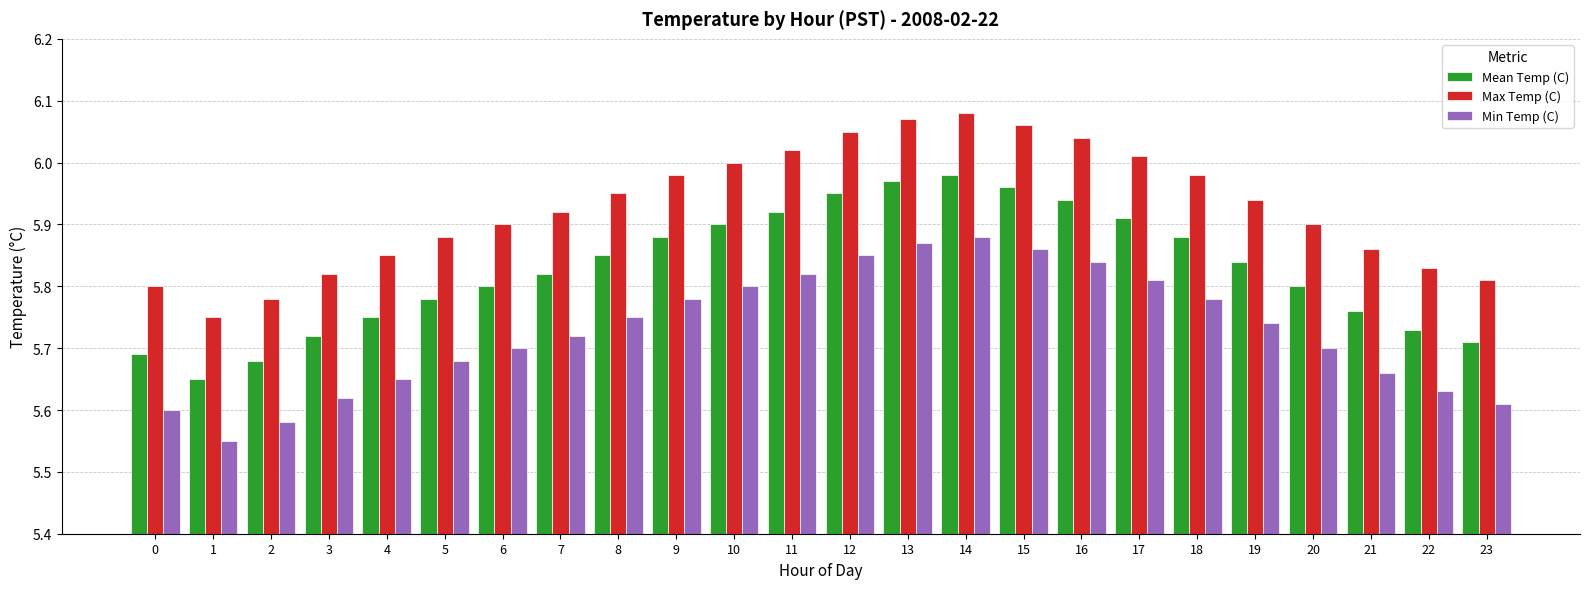

How many groups of bars are there?

24